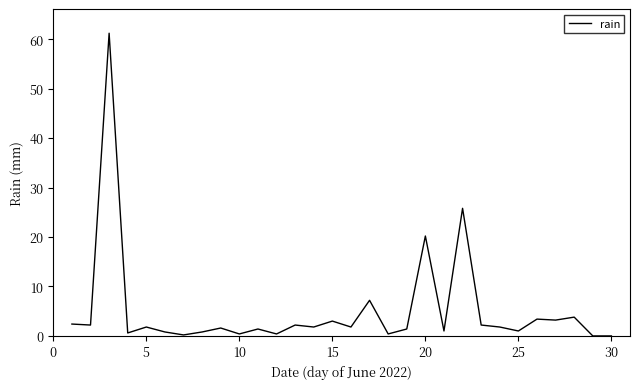

What is the difference between the maximum and minimum values?

61.2